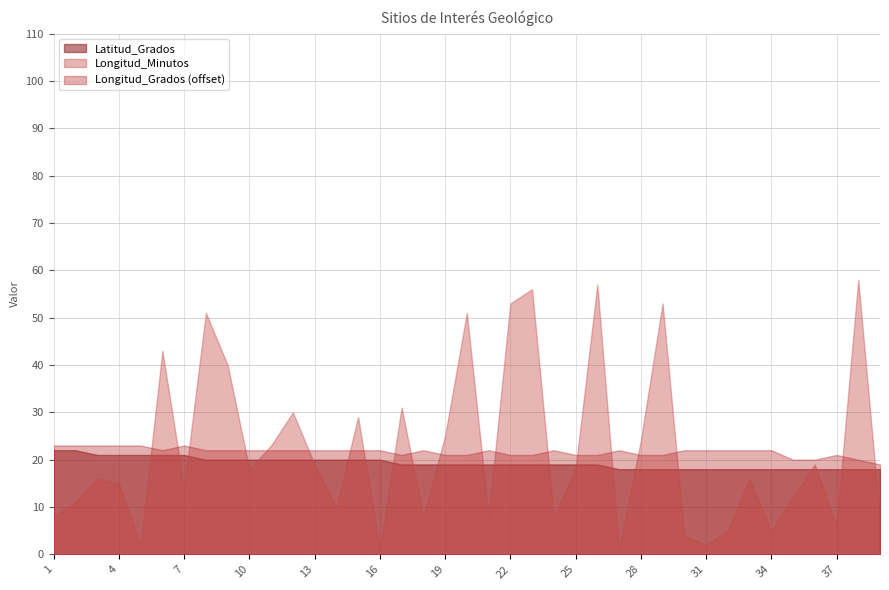

How many series are shown in this chart?

3